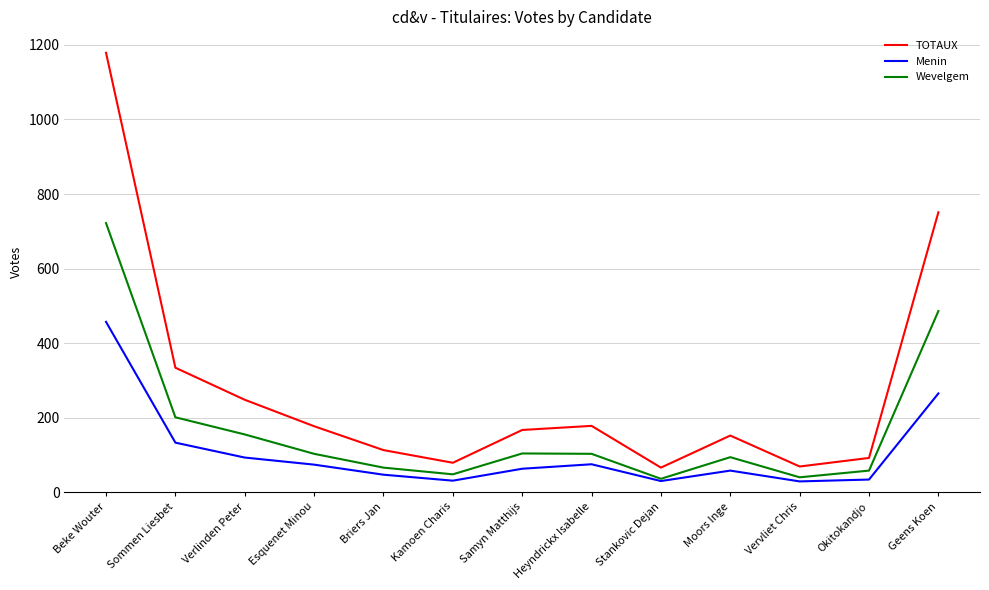

True or false: TOTAUX and Menin cross at least once.

False